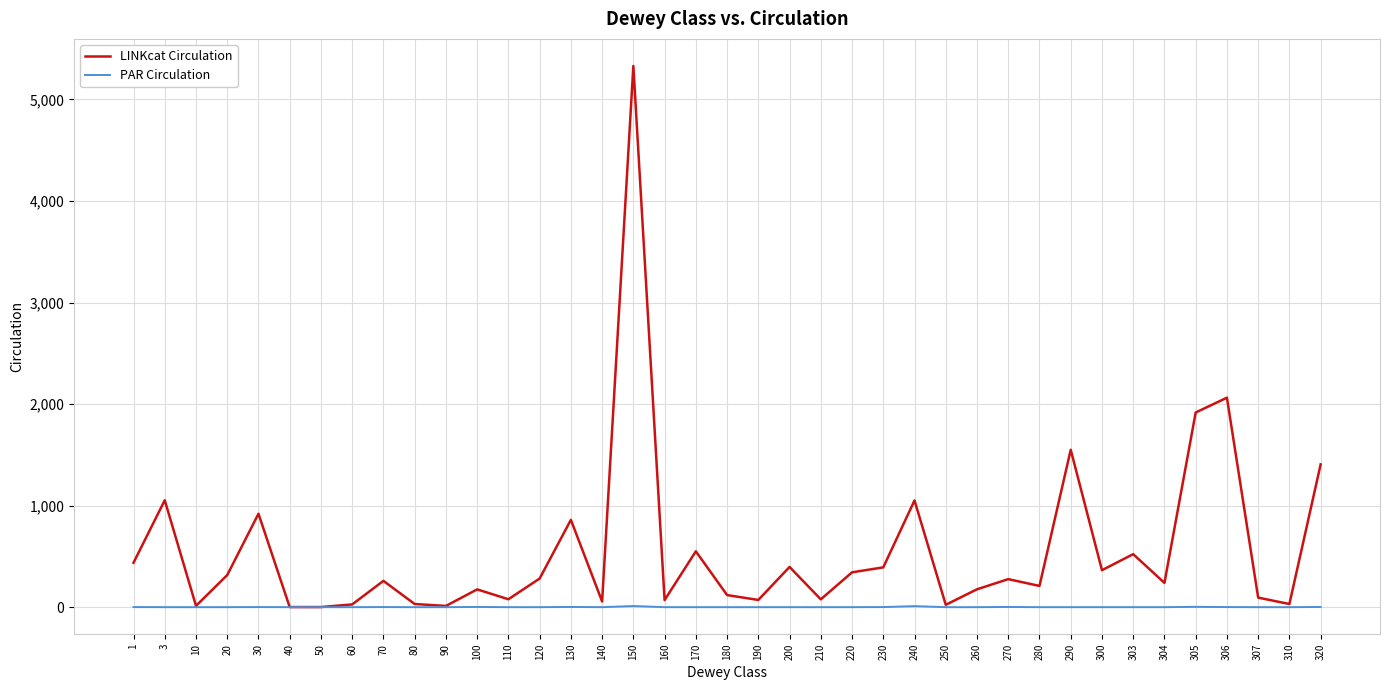

Which category has the highest value across all series?

150